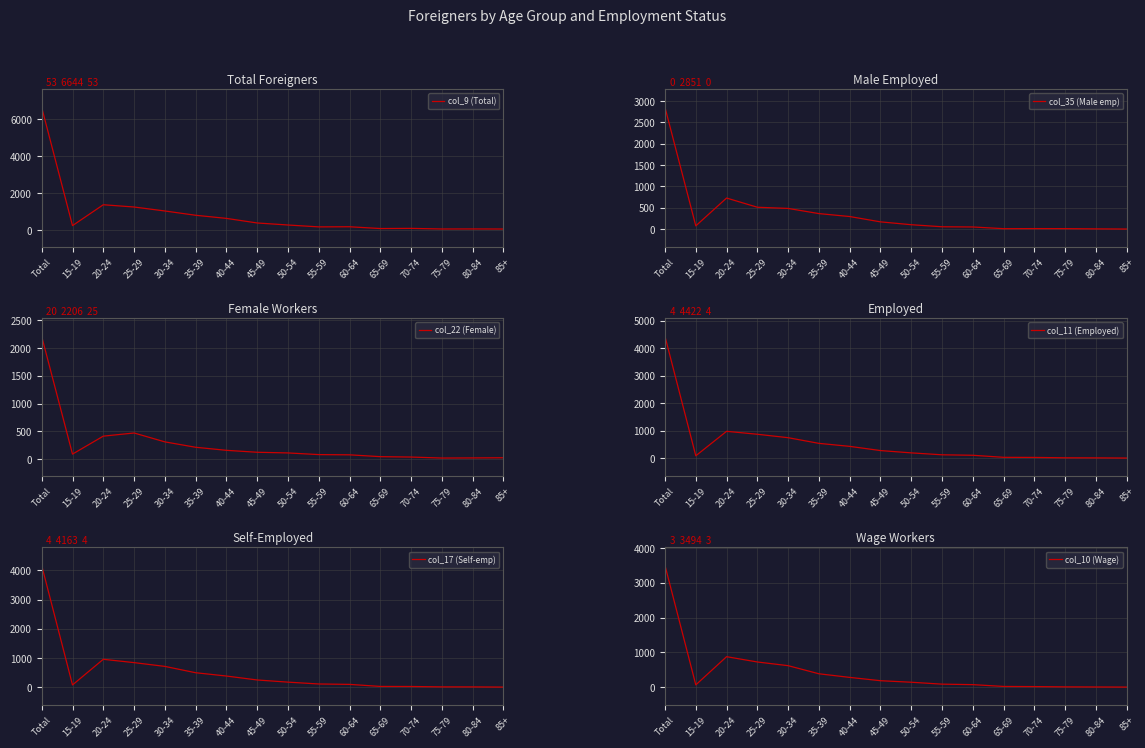

At which category does col_9 (Total) reach its first local peak?

20-24